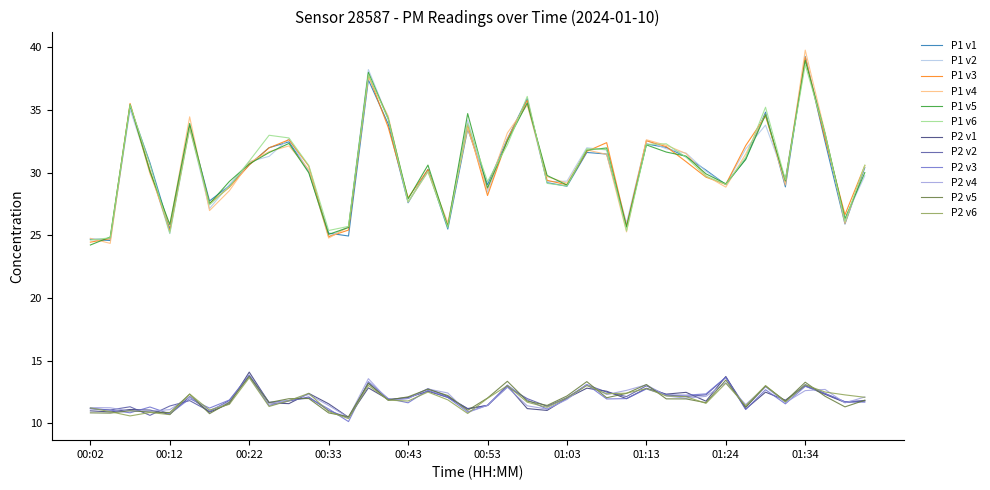

What is the minimum value shown in the chart?

10.1